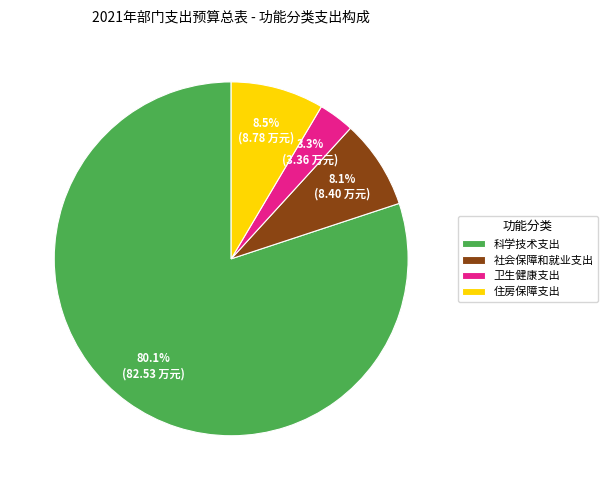

What is the total percentage of 住房保障支出 and 卫生健康支出?

11.8%